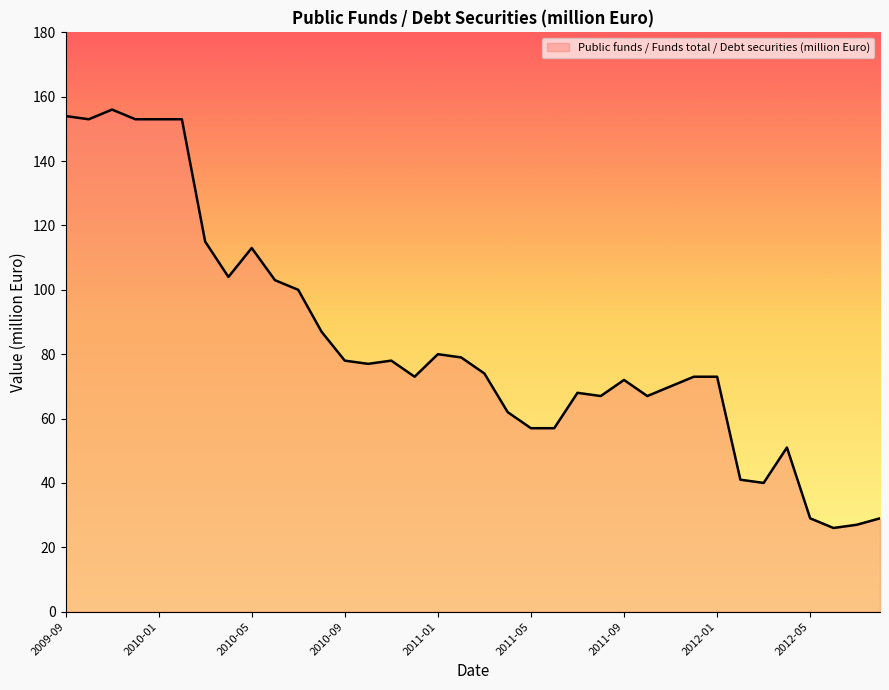

What is the maximum value shown in the chart?

156